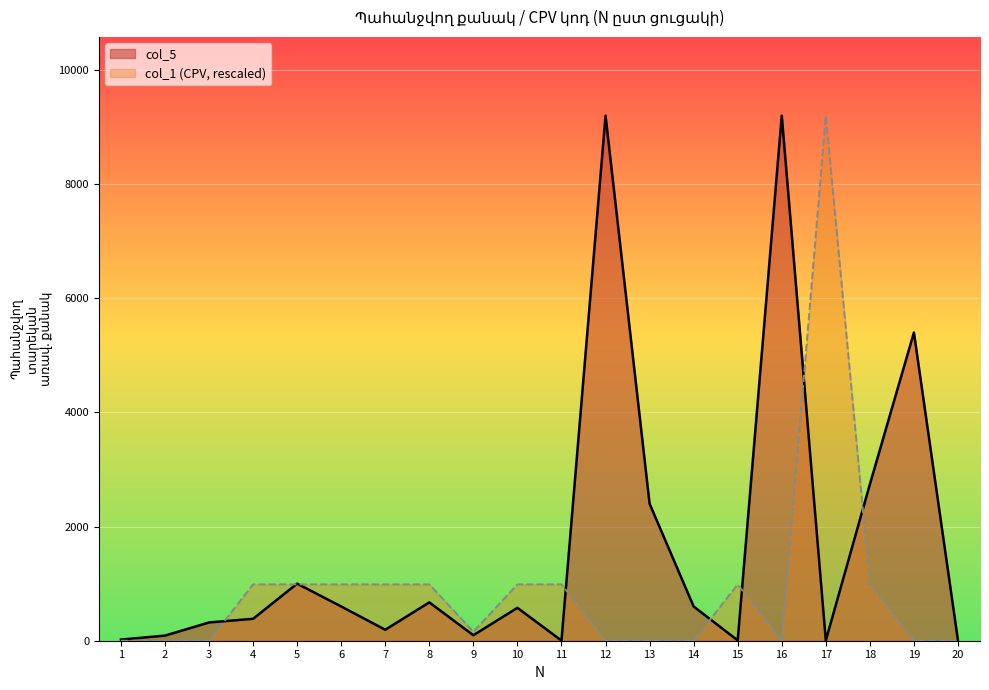

True or false: col_5 has a value of 1050.2 at 6.

False